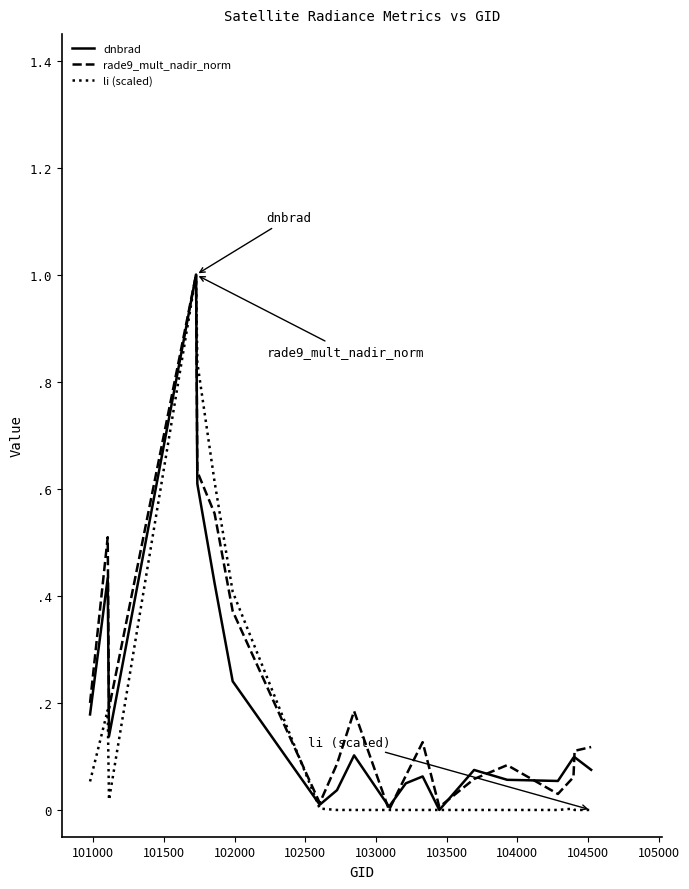

What are all the series names shown in the legend?

dnbrad, rade9_mult_nadir_norm, li (scaled)